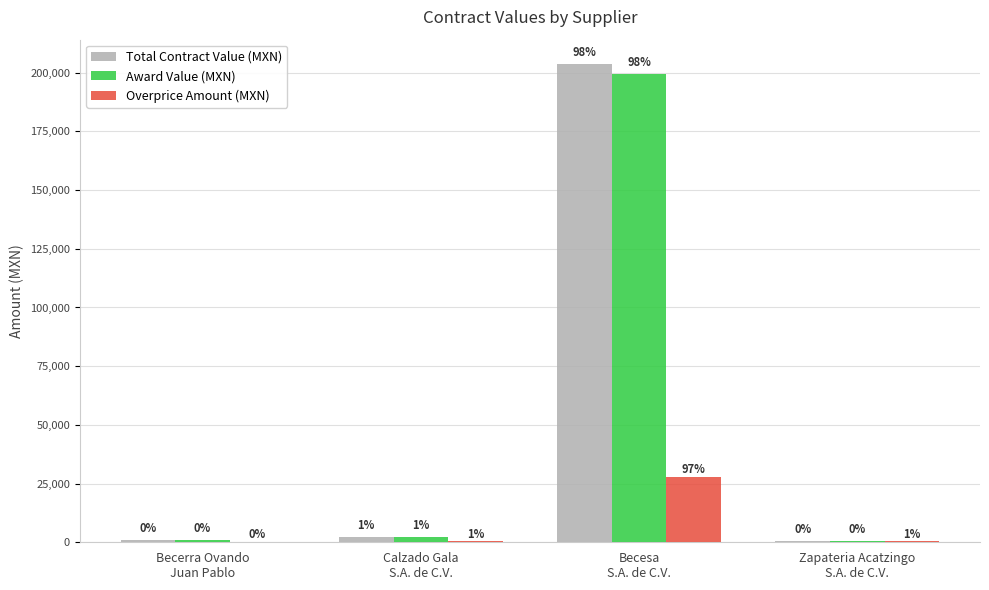

What is the sum of the Overprice Amount (MXN) values at Becesa
S.A. de C.V. and Zapateria Acatzingo
S.A. de C.V.?

28362.9